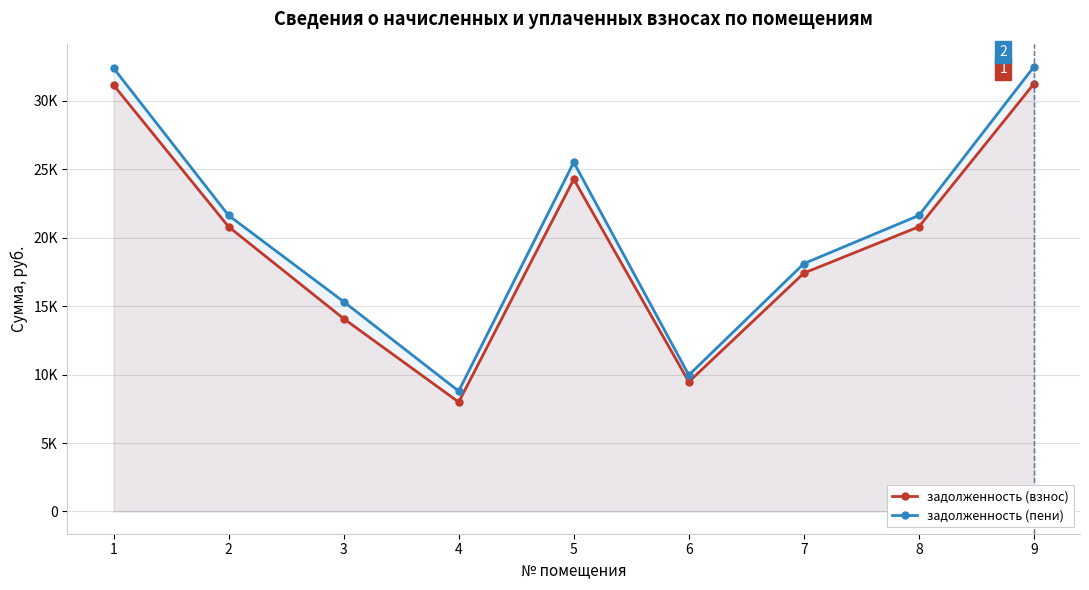

Rank the series by their average value, from lowest to highest.

задолженность (взнос), задолженность (пени)